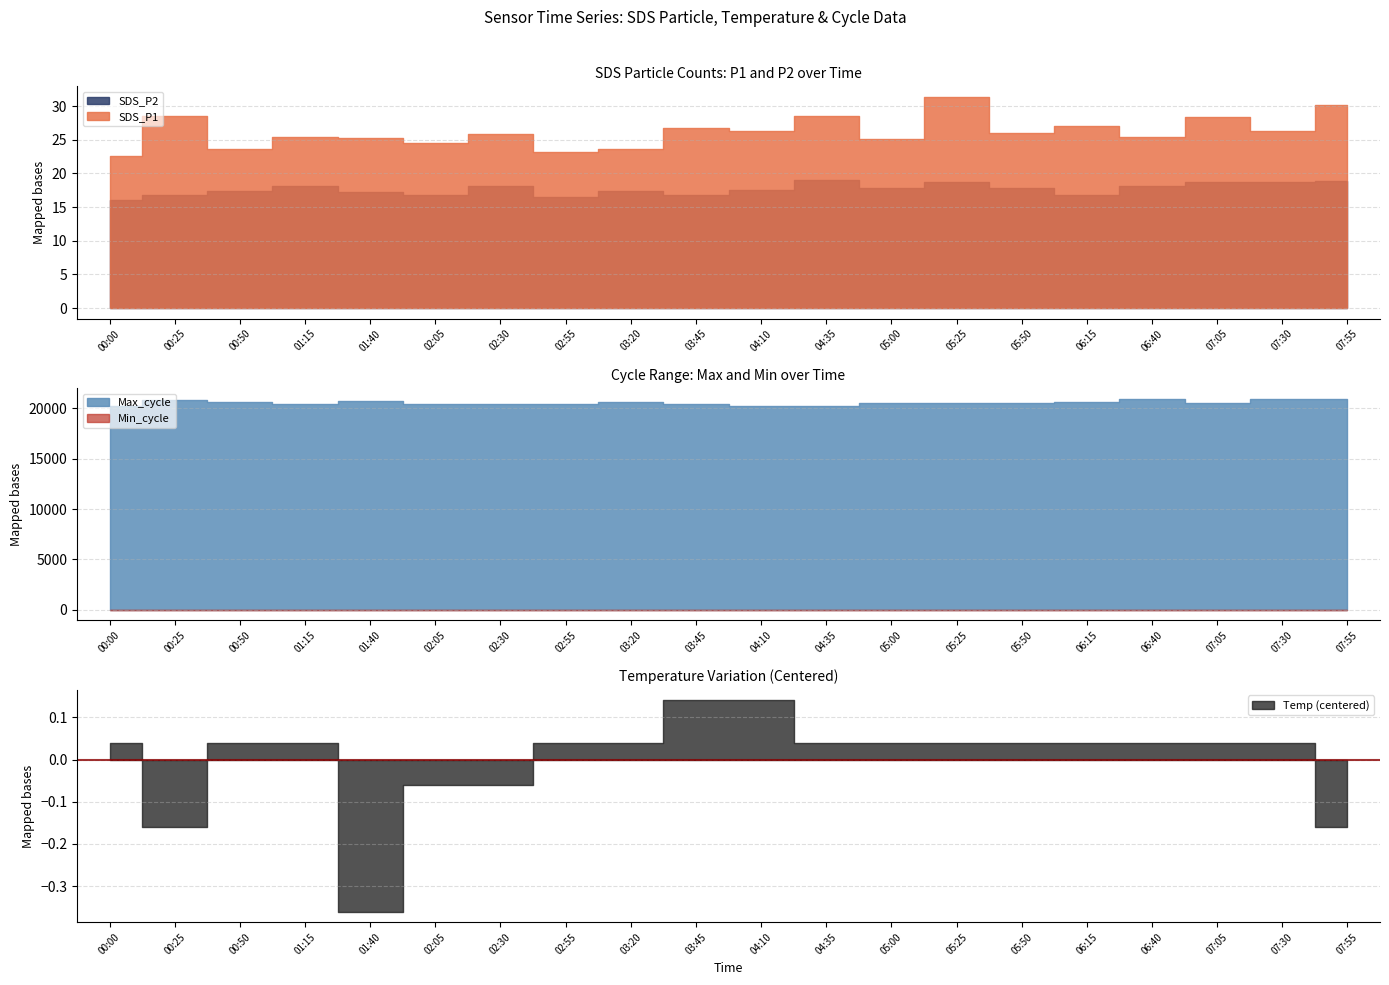

What are all the series names shown in the legend?

SDS_P1, SDS_P2, Temp, Min_cycle, Max_cycle